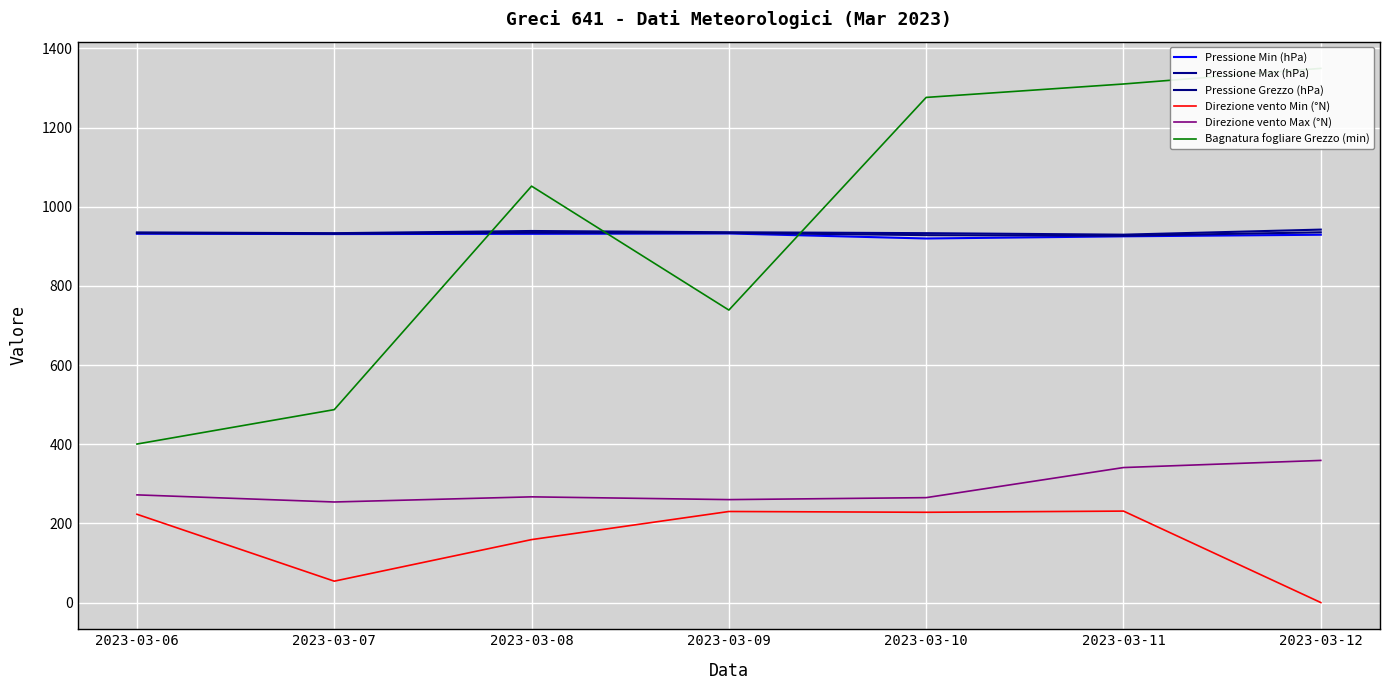

At how many categories does at least one series exceed 964?

4